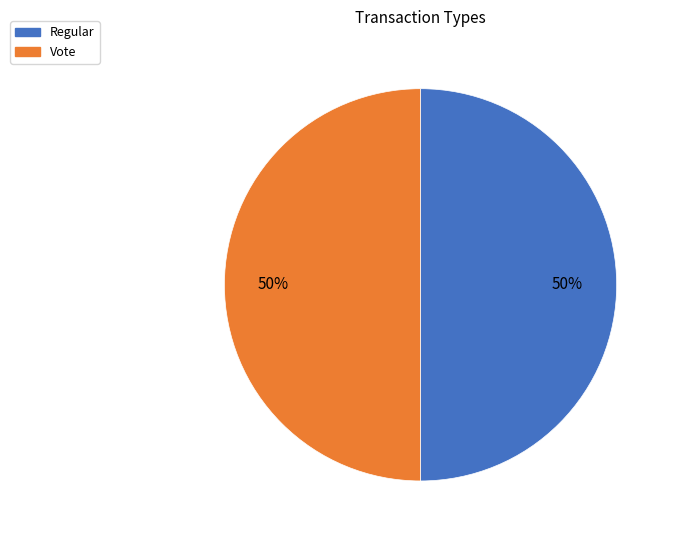

To the nearest percent, what is the difference between the Regular and Vote slice percentages?

0%